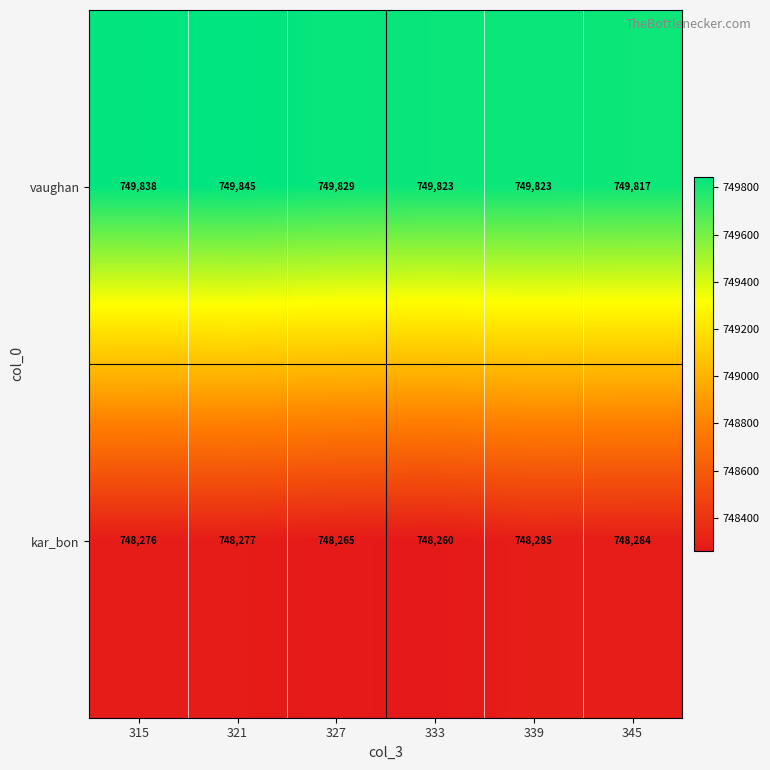

Between 321 and 333, which series saw the biggest shift?

vaughan